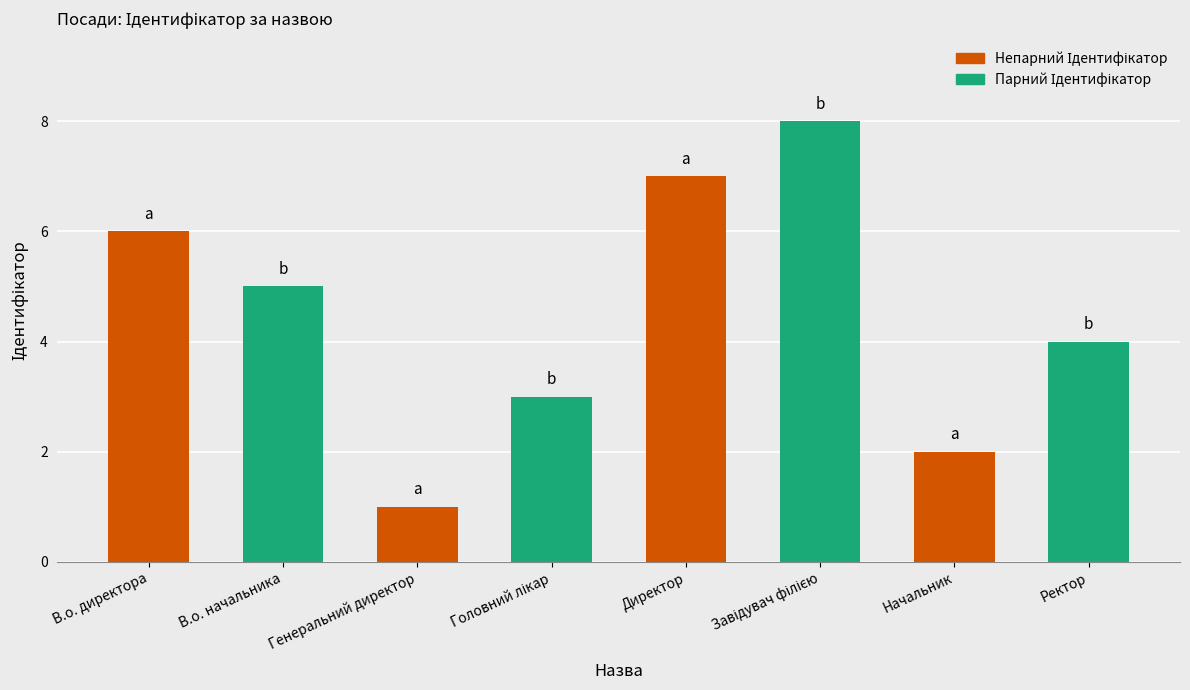

At which label does the data first exceed 5?

В.о. директора